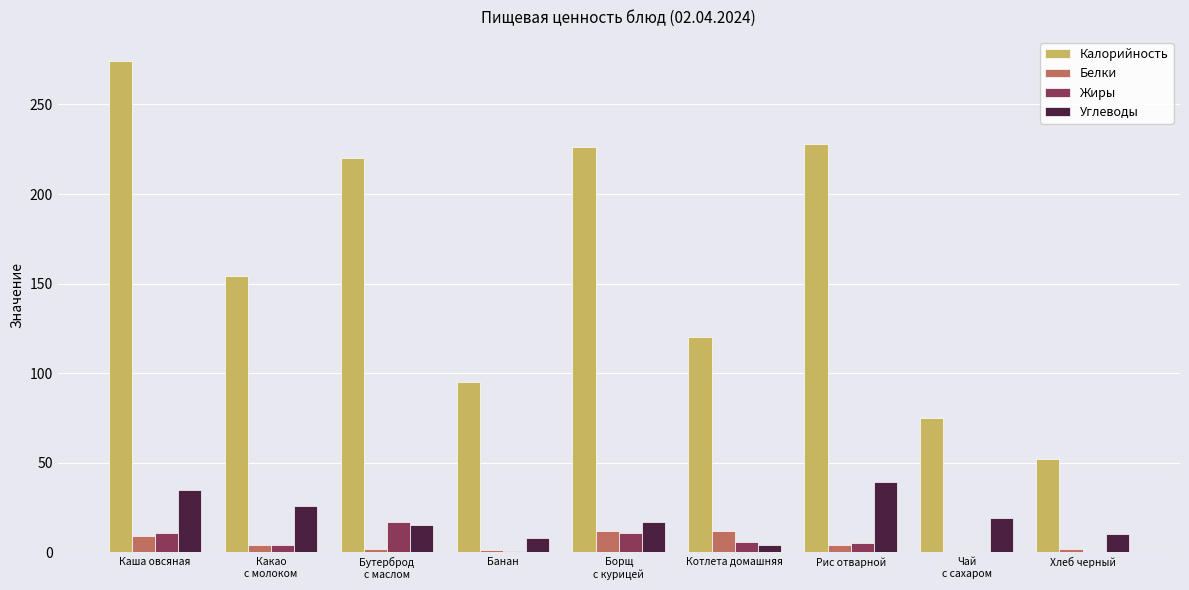

What is the sum of the Углеводы values at Чай
с сахаром and Каша овсяная?

54.0